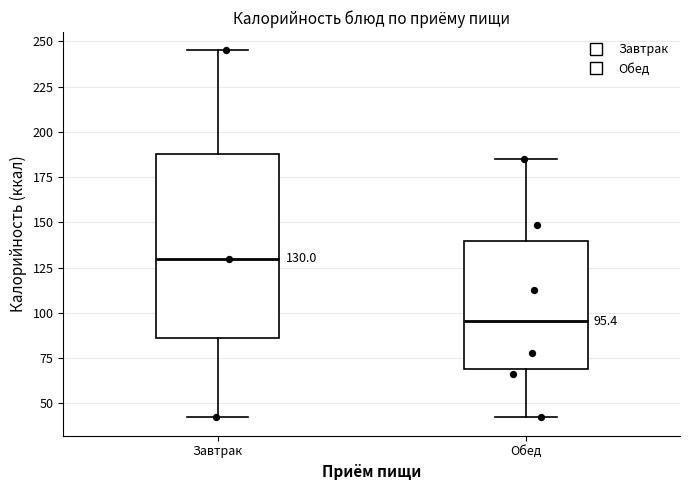

Which box is the tallest, from its lower edge to its upper edge?

Завтрак